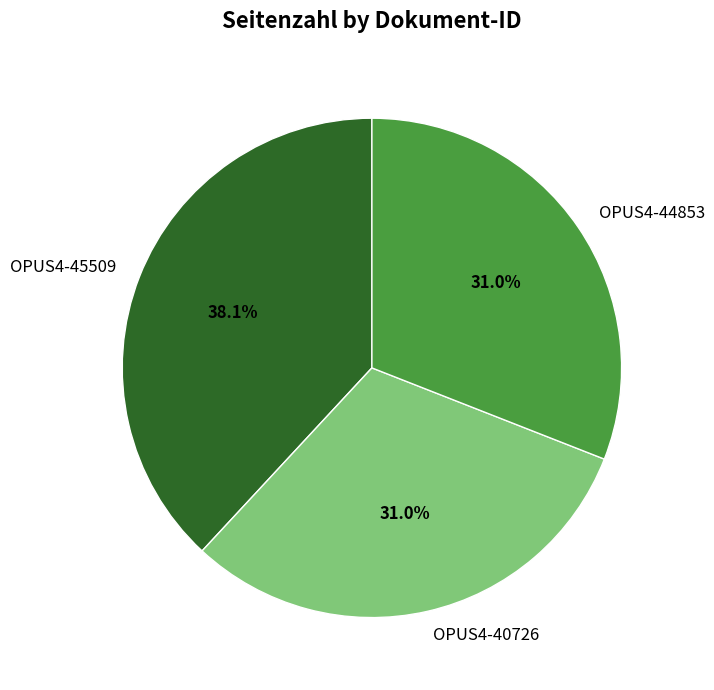

Approximately how many times larger is the value at OPUS4-40726 compared to OPUS4-45509?

0.8